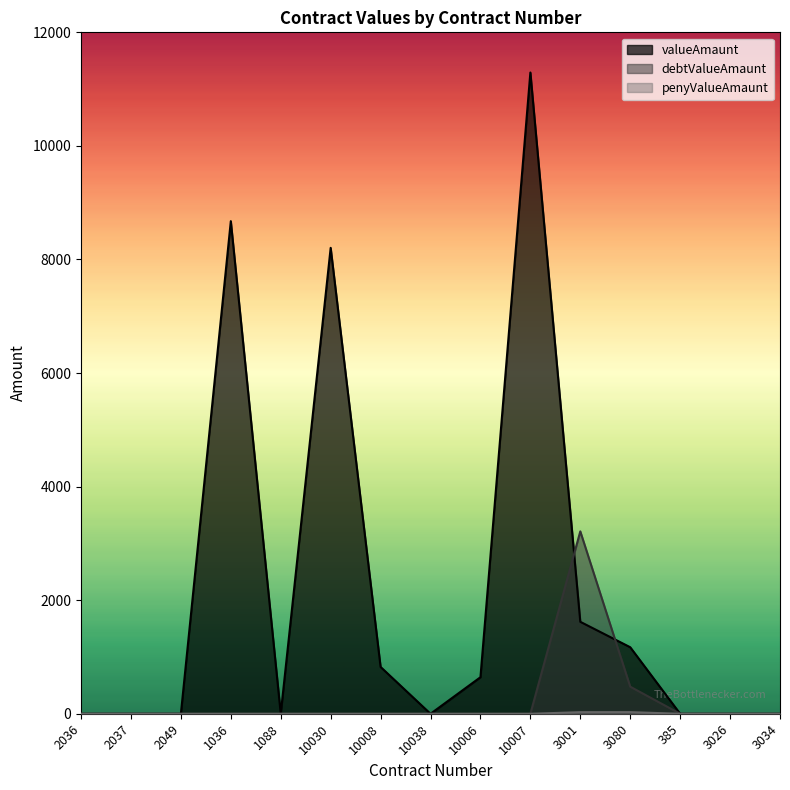

What is the sum of all valueAmaunt values?

32433.4